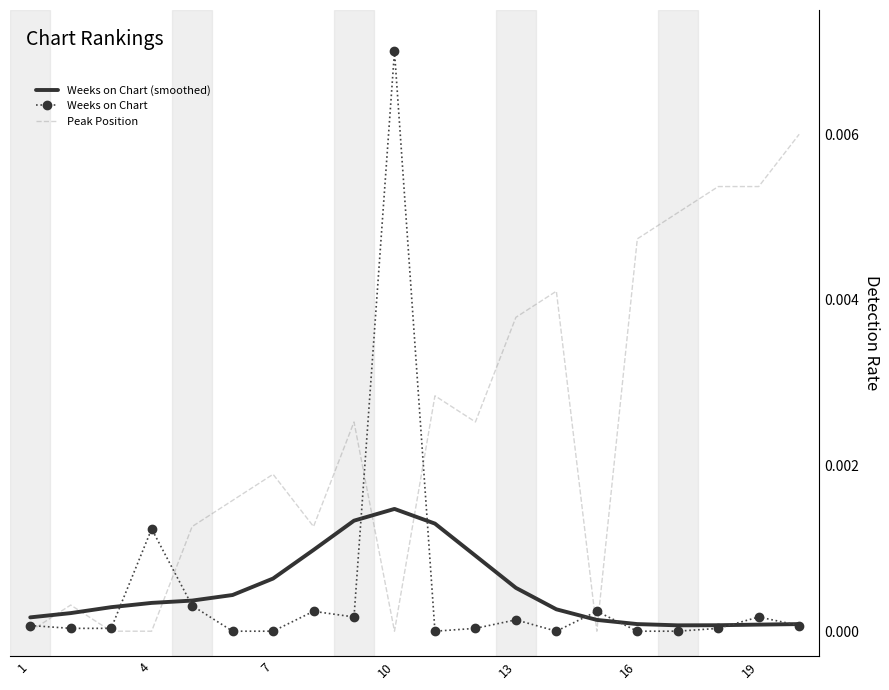

Which series has the largest Y range (max minus min)?

Weeks on Chart